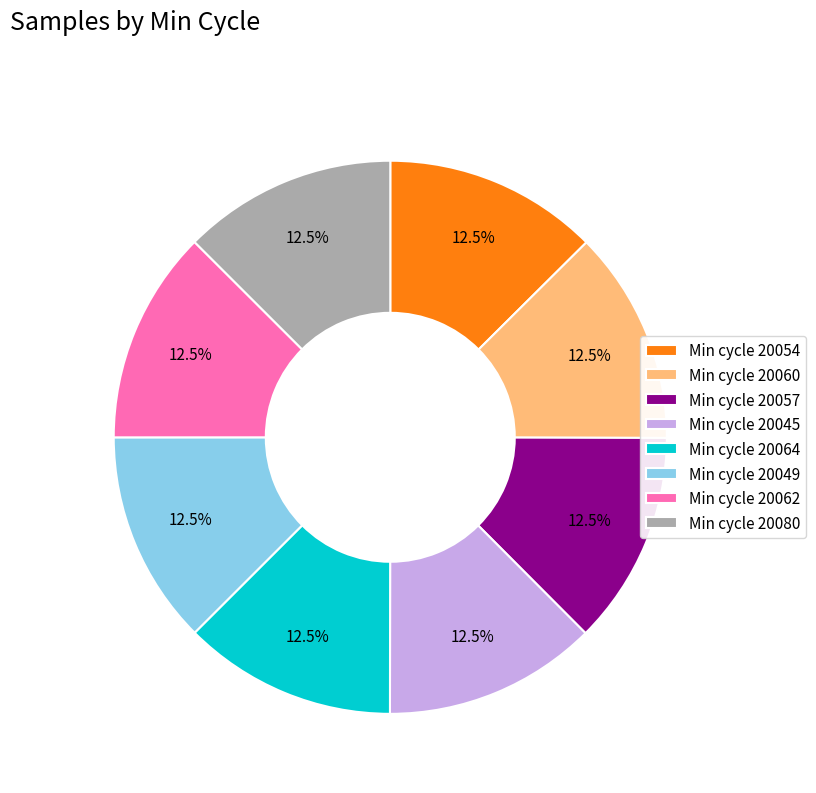

How many segments does this pie chart have?

8